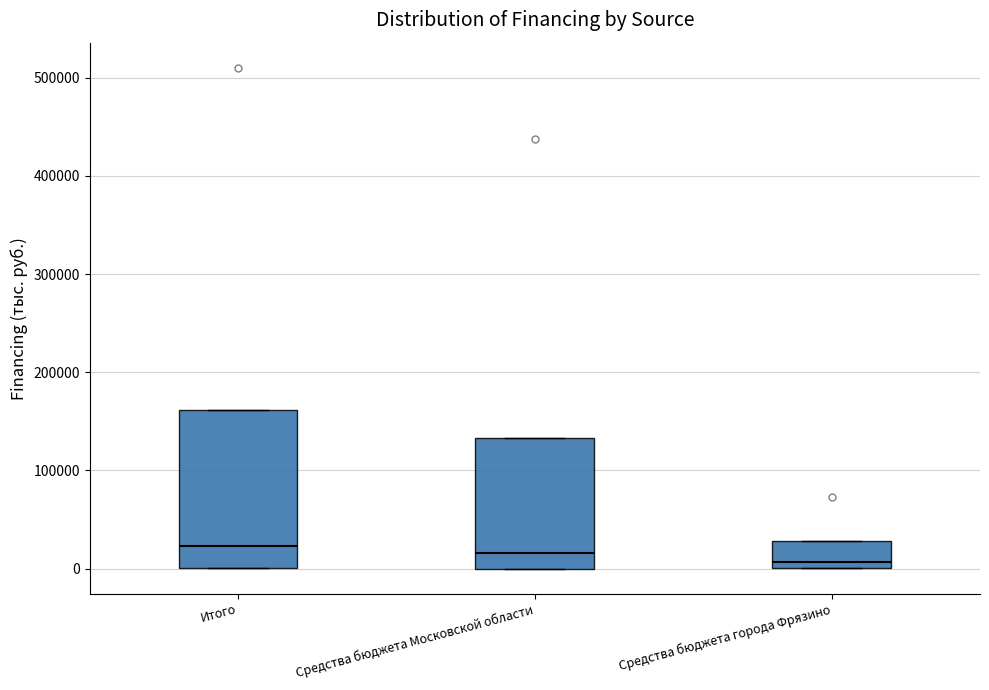

Where is the upper edge of the box for Итого on the y-axis? The values are not printed on the chart, so give them approximately, as read against the axis.

160000